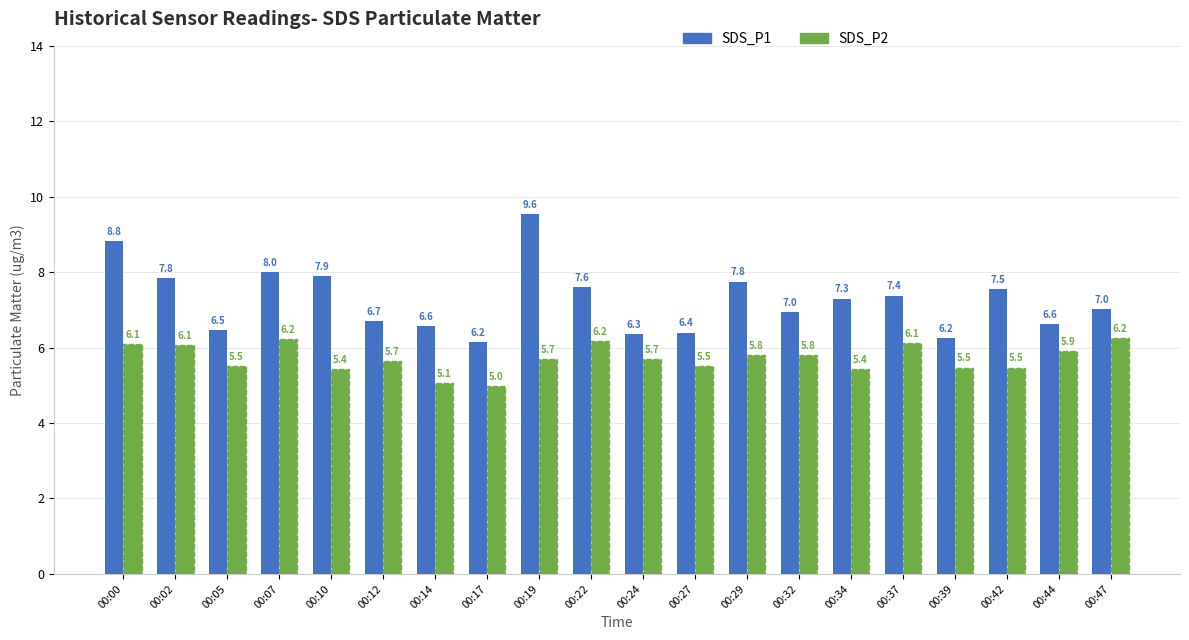

What is the minimum value for SDS_P2?

5.0